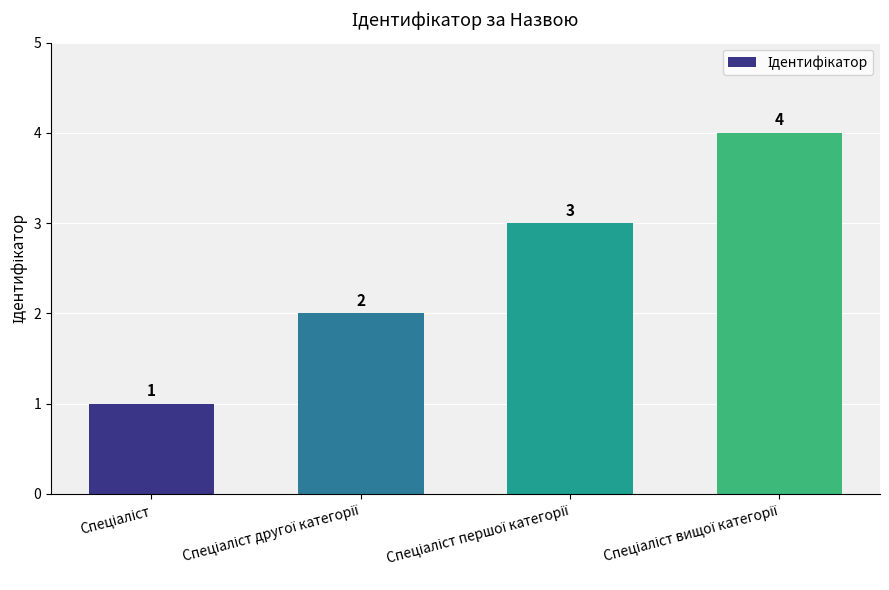

Count the values in the range 2 to 4.

3